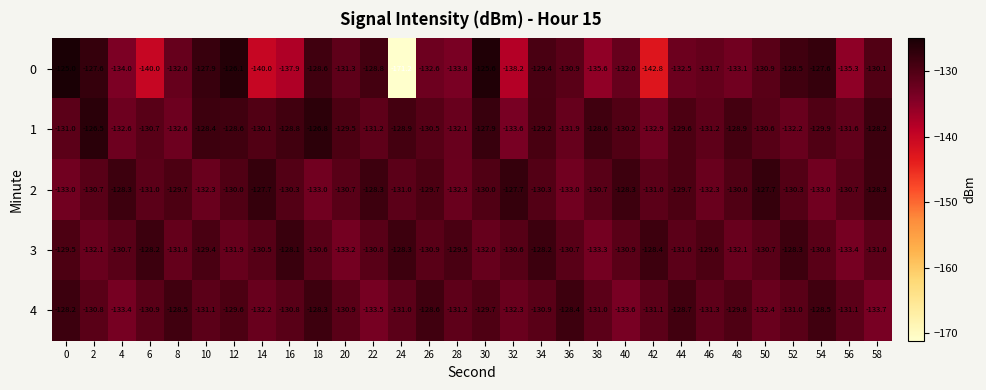

What is the greatest value displayed?

-125.0